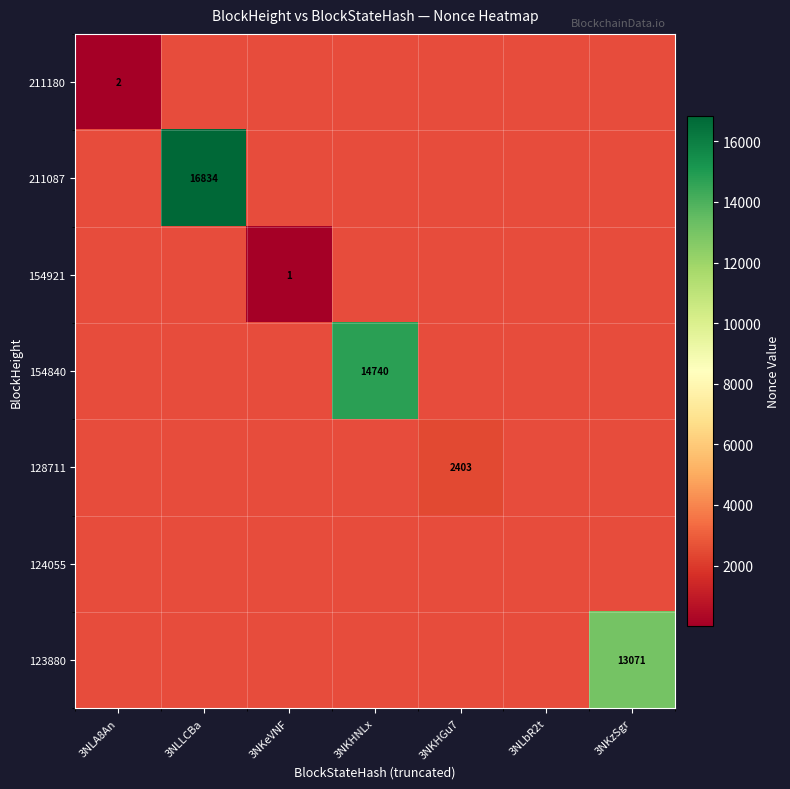

Between 3NKHNLx and 3NKzSgr, which is larger?

3NKzSgr